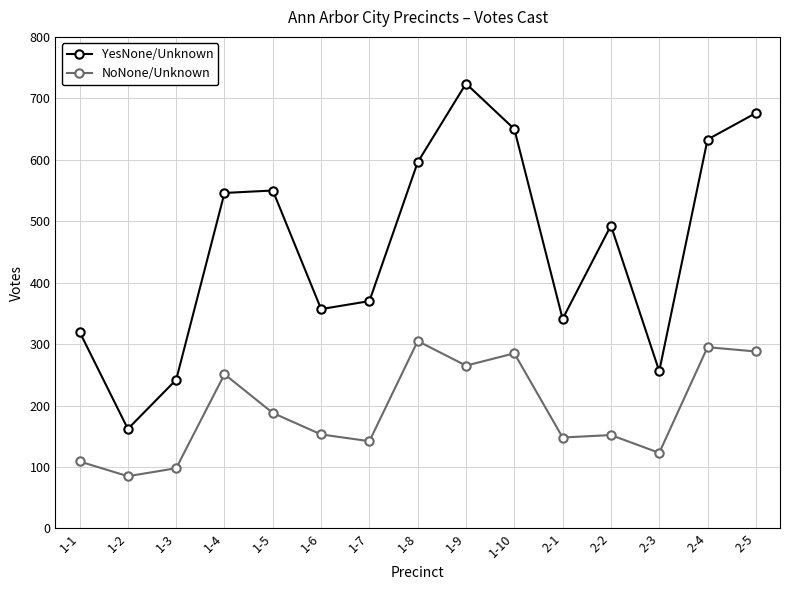

The value of NoNone/Unknown at 1-5 is 308. True or false?

False